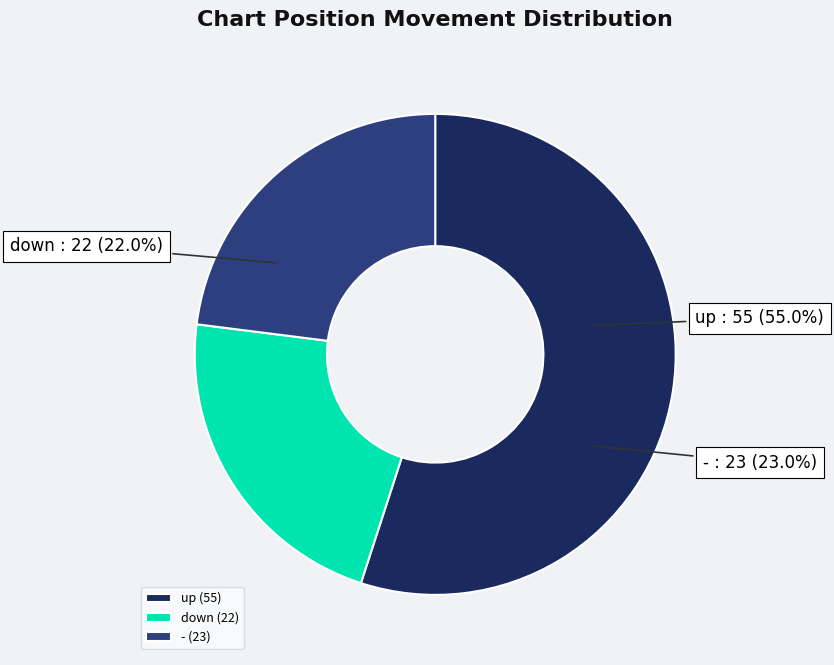

To the nearest percent, what is the combined percentage of - and up?

78%